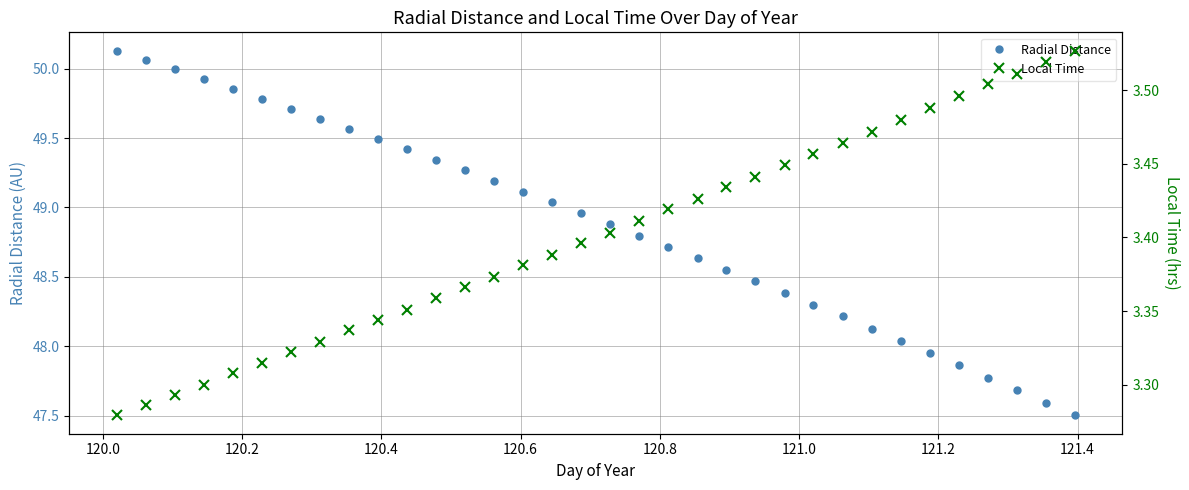

What is the value of the Radial Distance point at the 26th from the left?

48.2